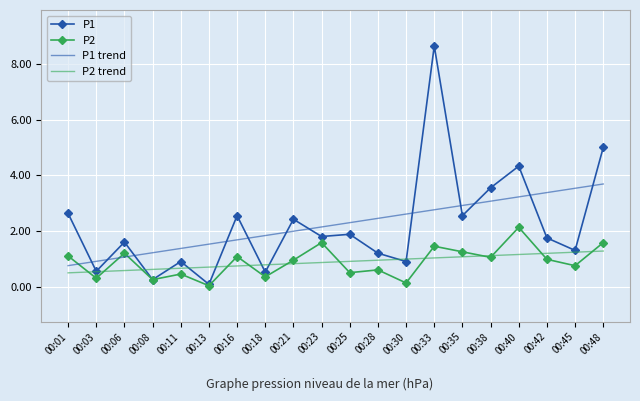

Which series has the largest range (max minus min)?

P1